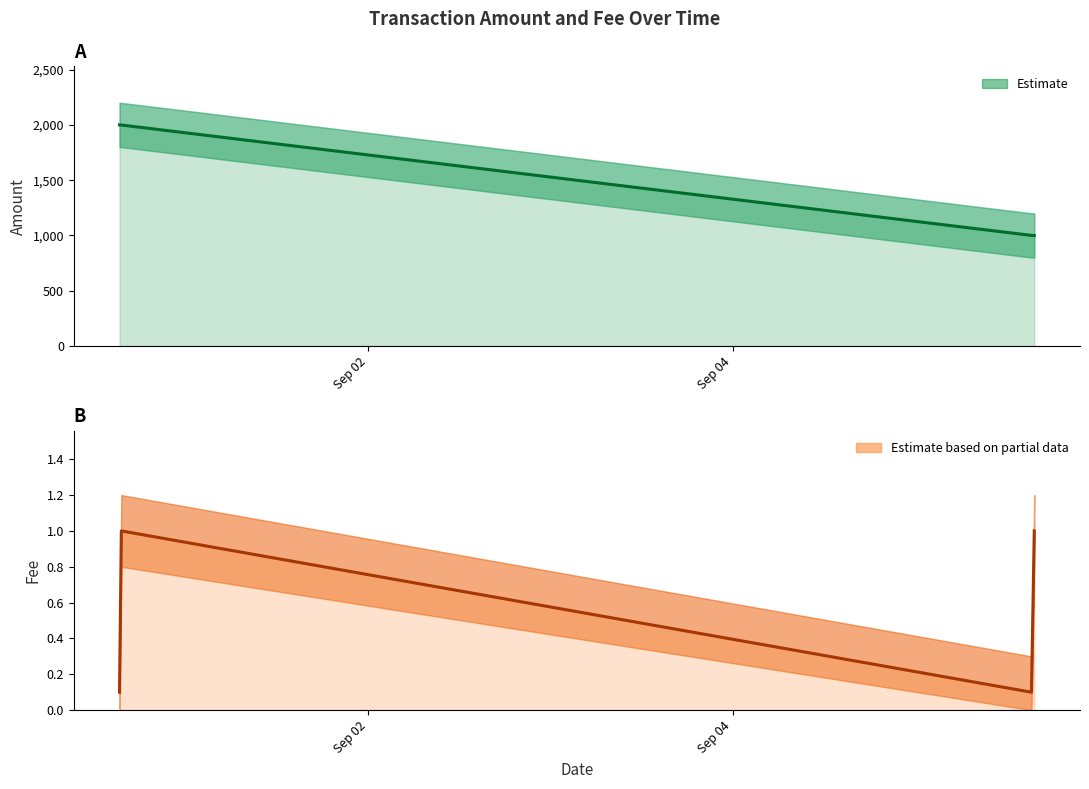

The value of Amount at Sep 02 is 3589.6. True or false?

False